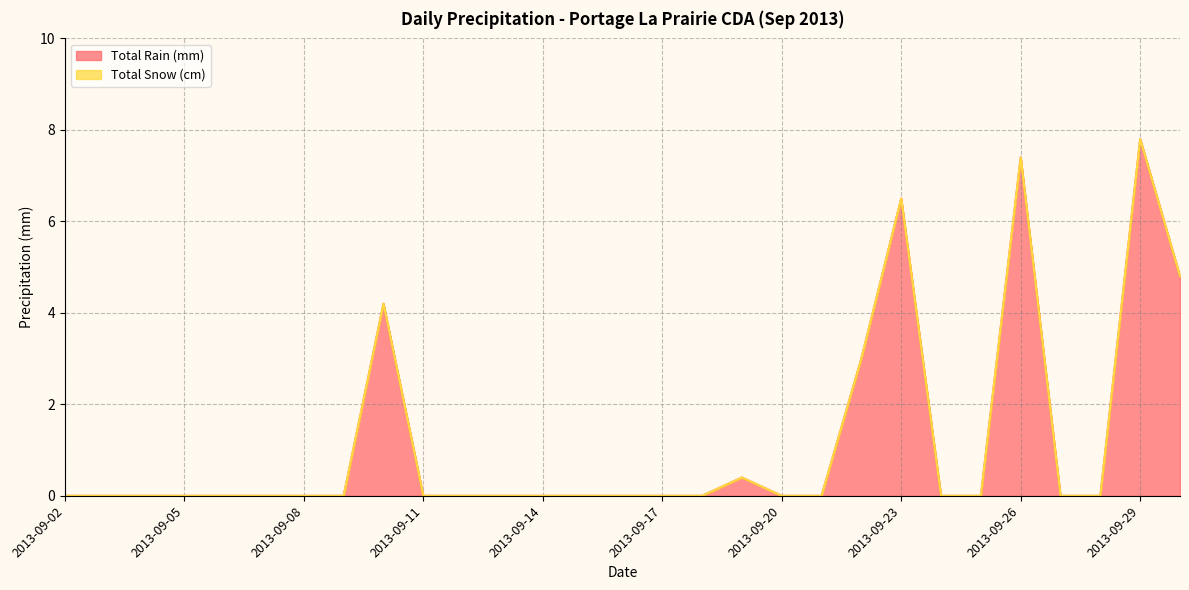

True or false: the data shows -3.2 at 2013-09-14.

False